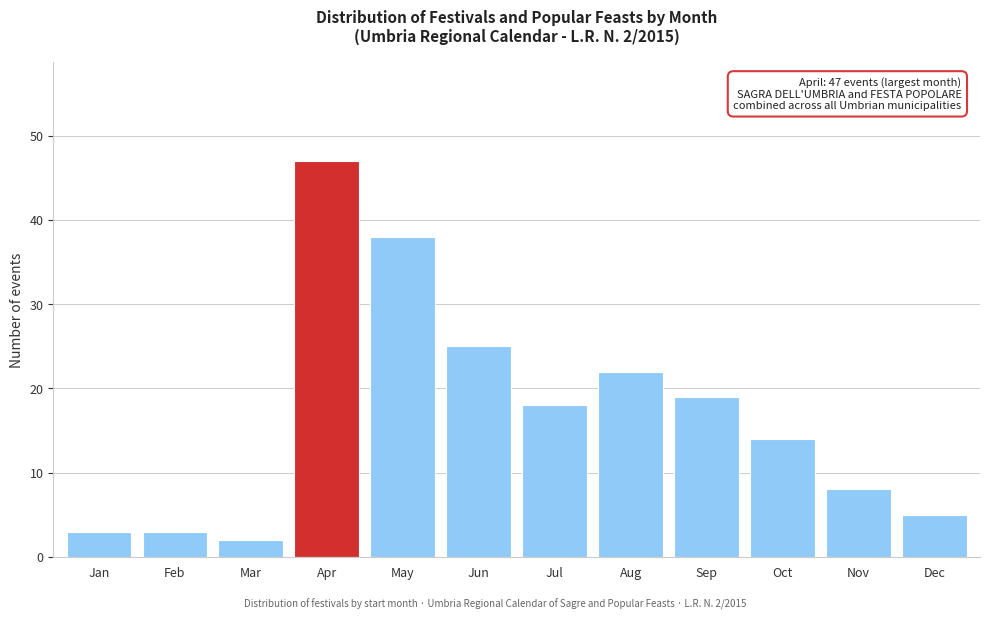

Reading right to left, extract all data points from this chart.

5	8	14	19	22	18	25	38	47	2	3	3